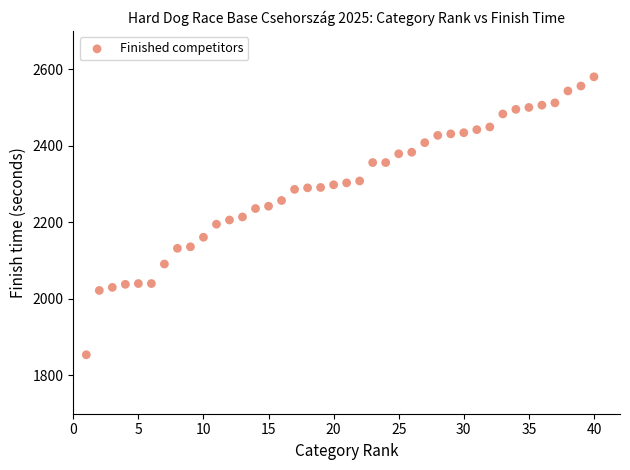

What is the range of X values (max minus min)?

39